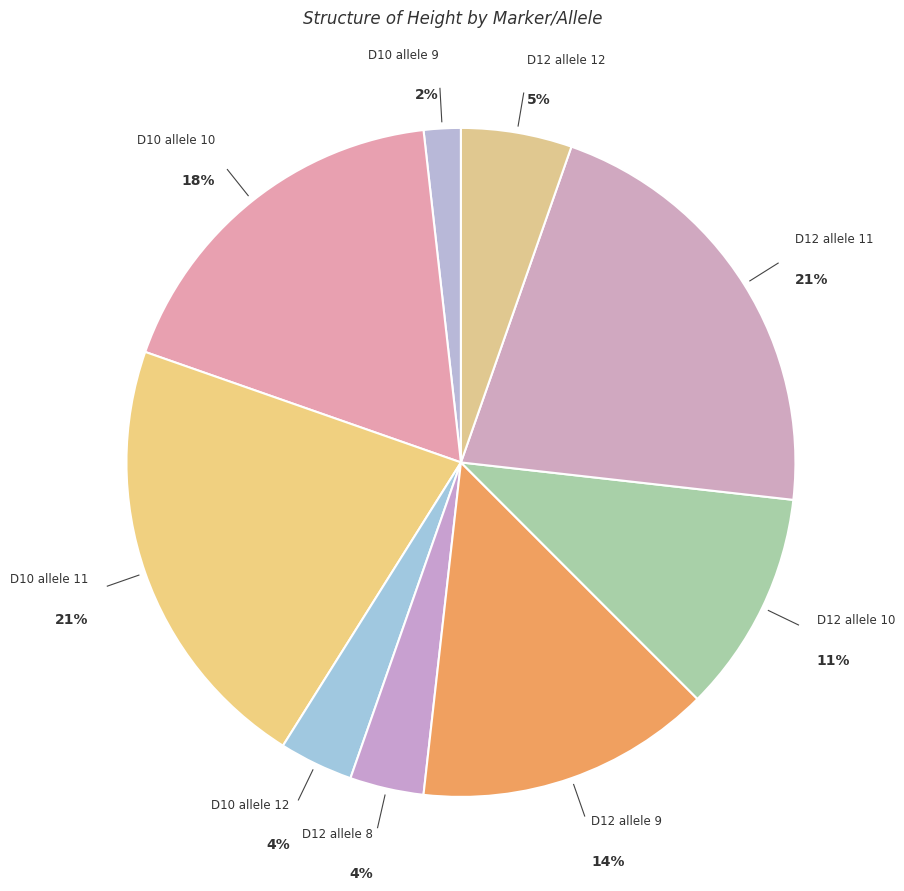

True or false: D12 allele 10 accounts for 11% of the total.

True